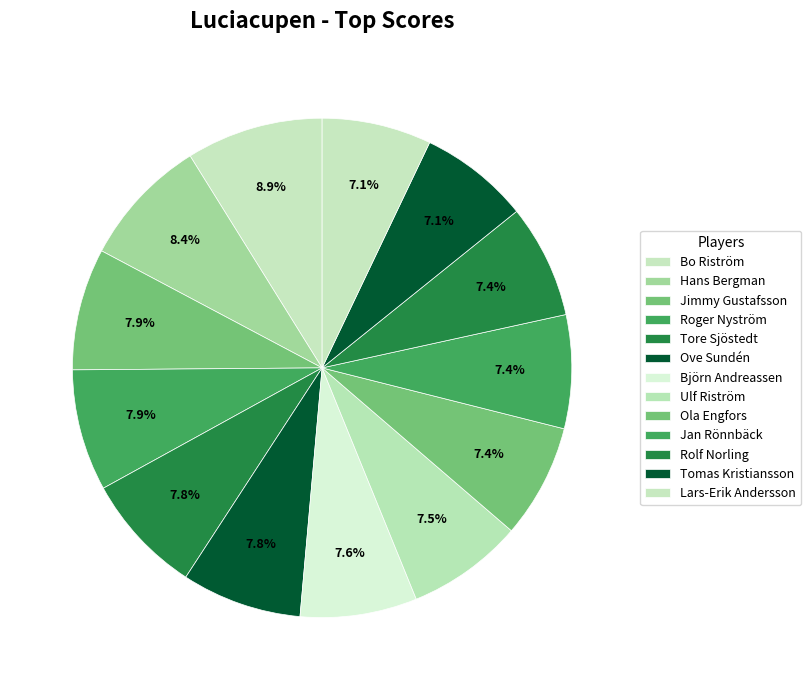

To the nearest percent, what portion does Bo Riström represent?

9%